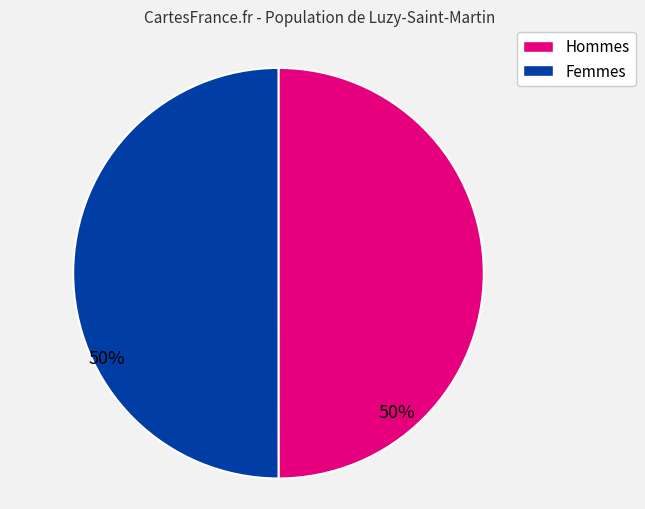

True or false: Hommes accounts for 45% of the total.

False